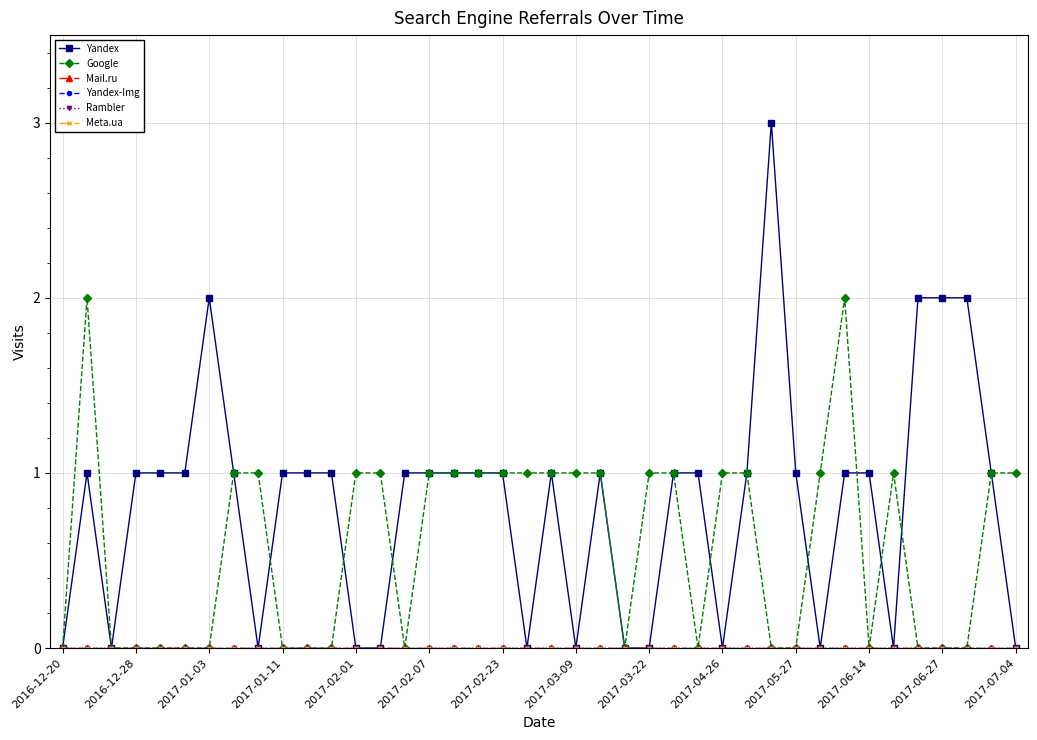

Reading left to right, transcribe all the data shown in this chart.

Yandex: 0	1	0	1	1	1	2	1	0	1	1	1	0	0	1	1	1	1	1	0	1	0	1	0	0	1	1	0	1	3	1	0	1	1	0	2	2	2	1	0
Google: 0	2	0	0	0	0	0	1	1	0	0	0	1	1	0	1	1	1	1	1	1	1	1	0	1	1	0	1	1	0	0	1	2	0	1	0	0	0	1	1
Mail.ru: 0	0	0	0	0	0	0	0	0	0	0	0	0	0	0	0	0	0	0	0	0	0	0	0	0	0	0	0	0	0	0	0	0	0	0	0	0	0	0	0
Yandex-Img: 0	0	0	0	0	0	0	0	0	0	0	0	0	0	0	0	0	0	0	0	0	0	0	0	0	0	0	0	0	0	0	0	0	0	0	0	0	0	0	0
Rambler: 0	0	0	0	0	0	0	0	0	0	0	0	0	0	0	0	0	0	0	0	0	0	0	0	0	0	0	0	0	0	0	0	0	0	0	0	0	0	0	0
Meta.ua: 0	0	0	0	0	0	0	0	0	0	0	0	0	0	0	0	0	0	0	0	0	0	0	0	0	0	0	0	0	0	0	0	0	0	0	0	0	0	0	0